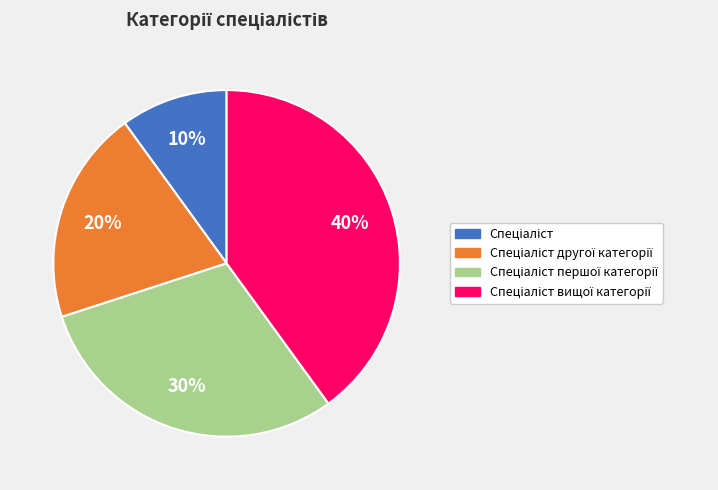

How many segments does this pie chart have?

4